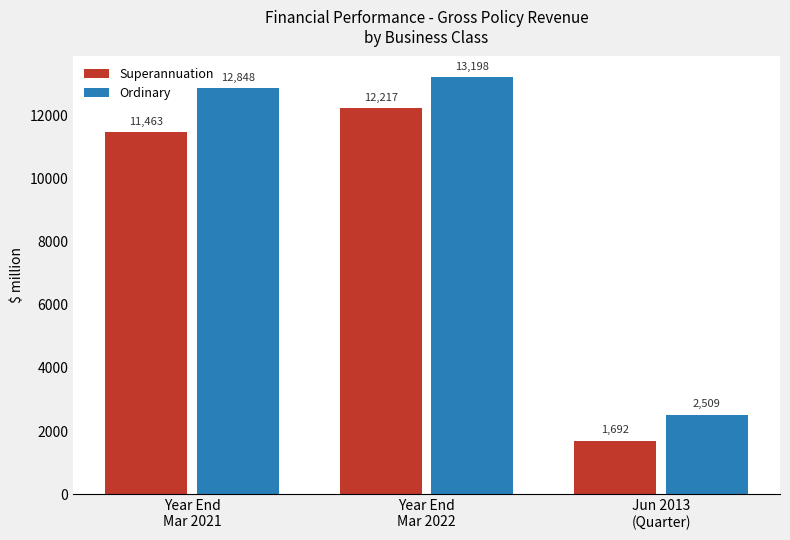

What is the highest value of the Ordinary series?

13197.8